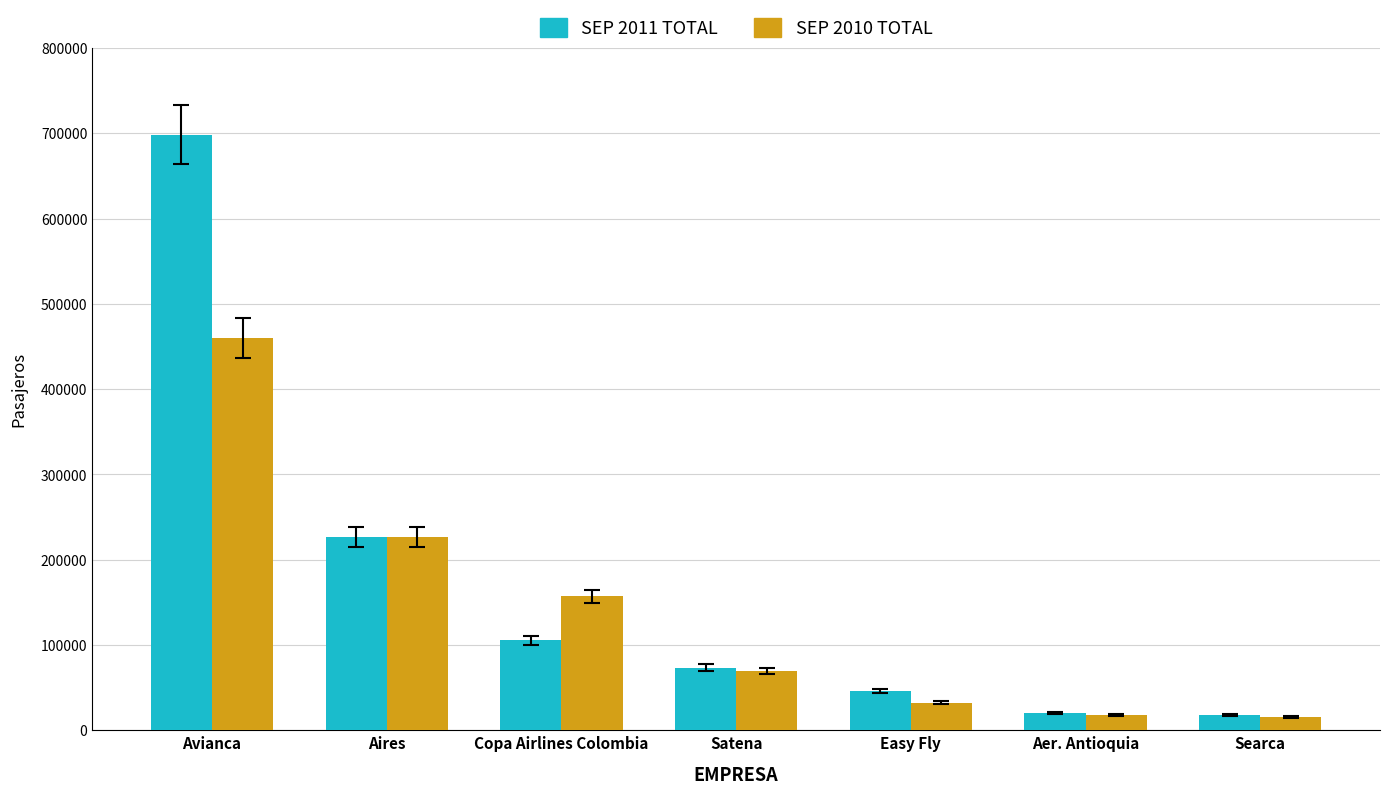

What is the greatest value displayed?

698407